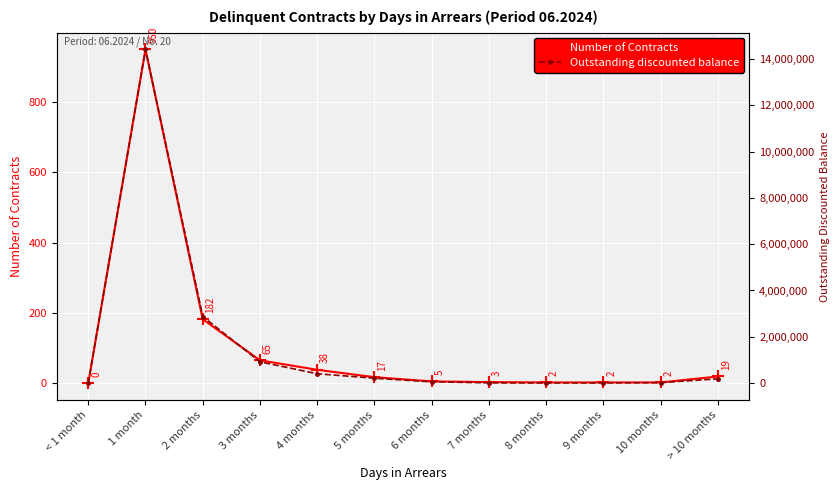

What is the difference between the maximum and minimum values in the Outstanding discounted balance series?

14408461.6